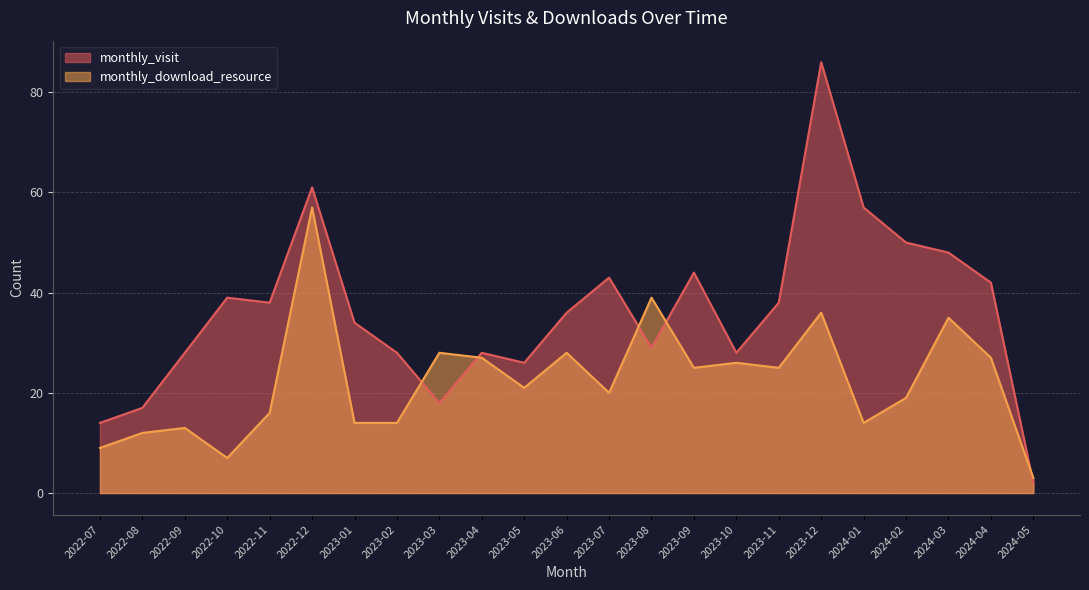

What are all the series names shown in the legend?

monthly_visit, monthly_download_resource